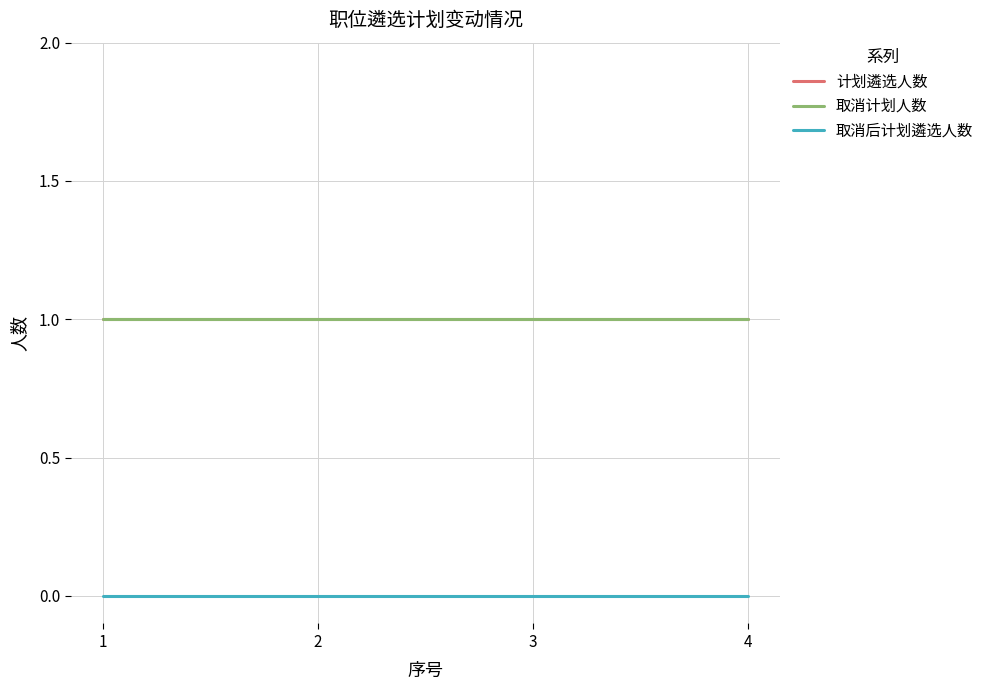

Does the chart have visible grid lines?

Yes